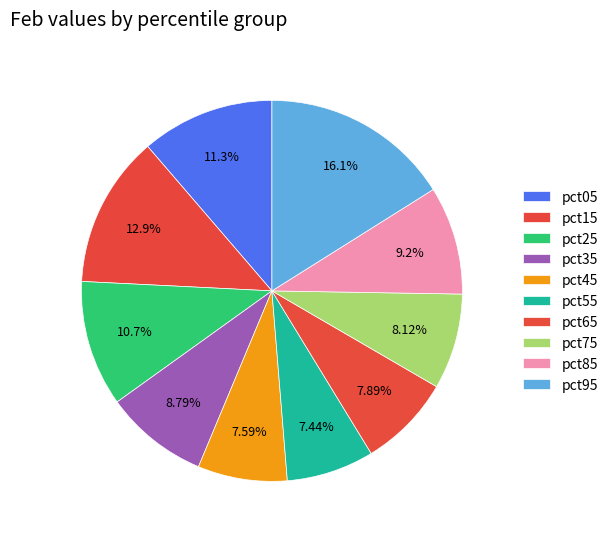

Count the number of slices in the pie.

10